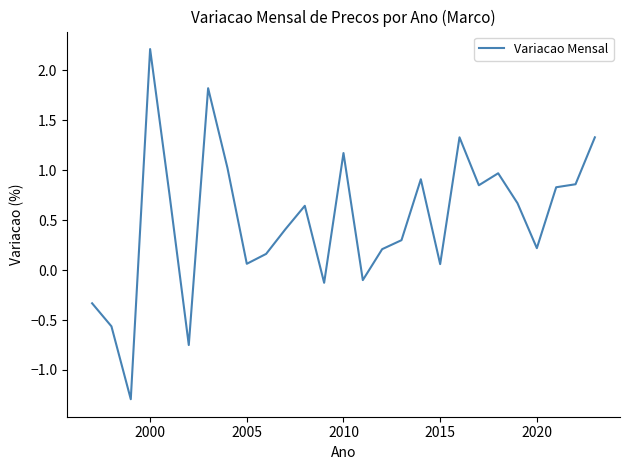

What is the difference between the maximum and minimum values?

3.5